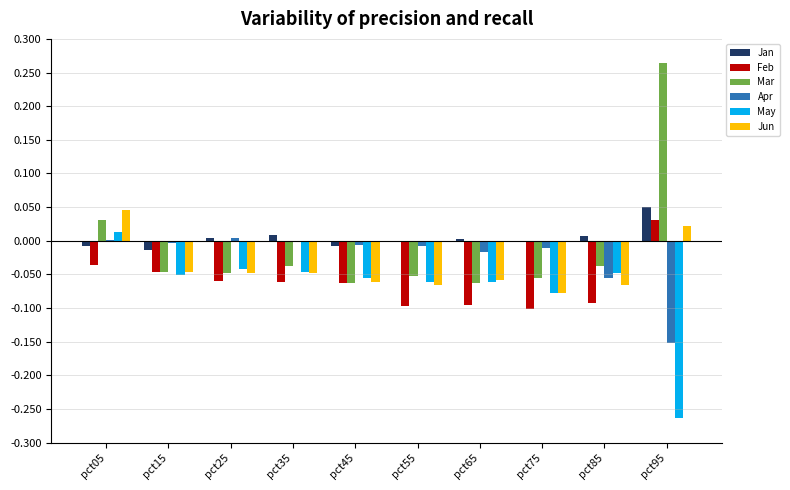

At which category is the sum across all series the highest?

pct05